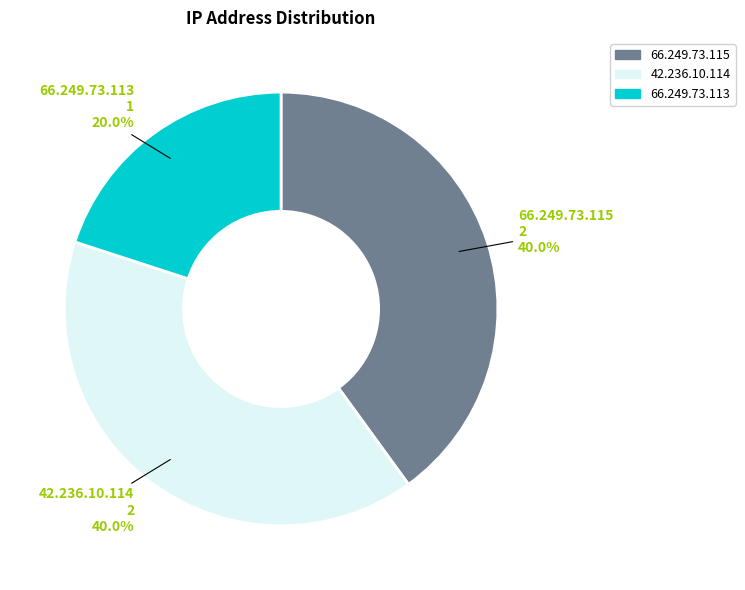

Does any single category account for the majority?

No